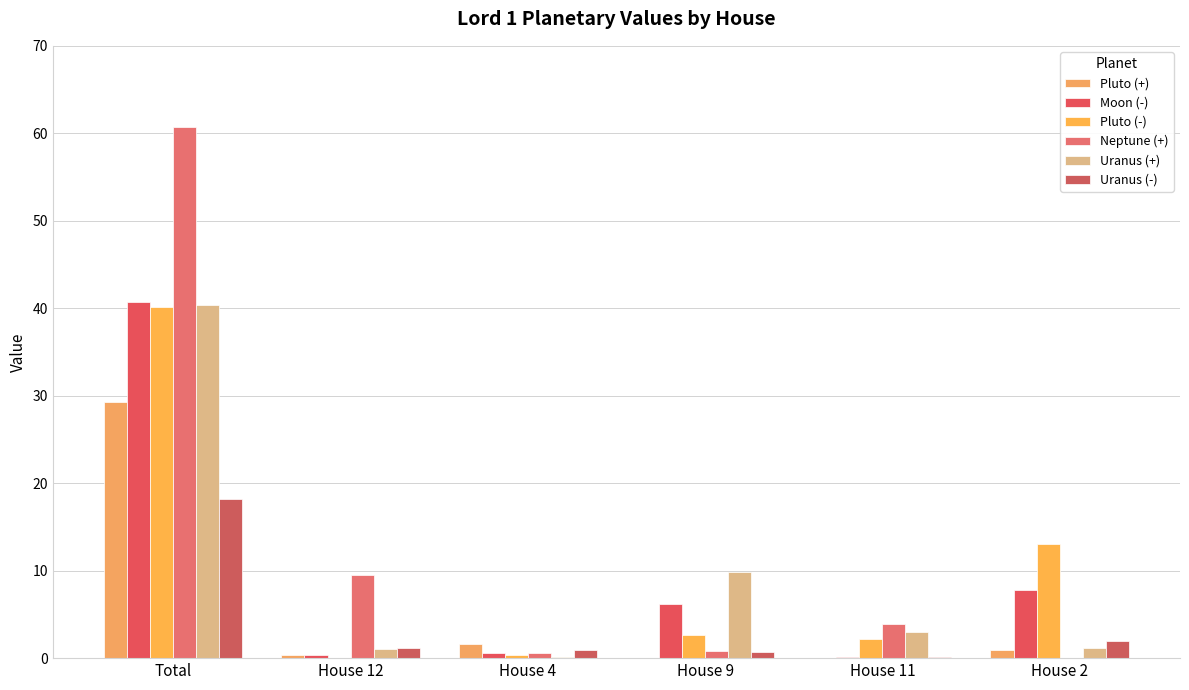

Is it true that Neptune (+) equals 3.9 at House 11?

True